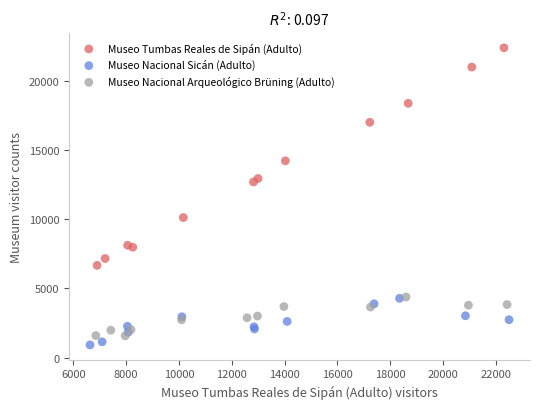

Which series reaches the minimum Y coordinate?

Museo Nacional Sicán (Adulto)